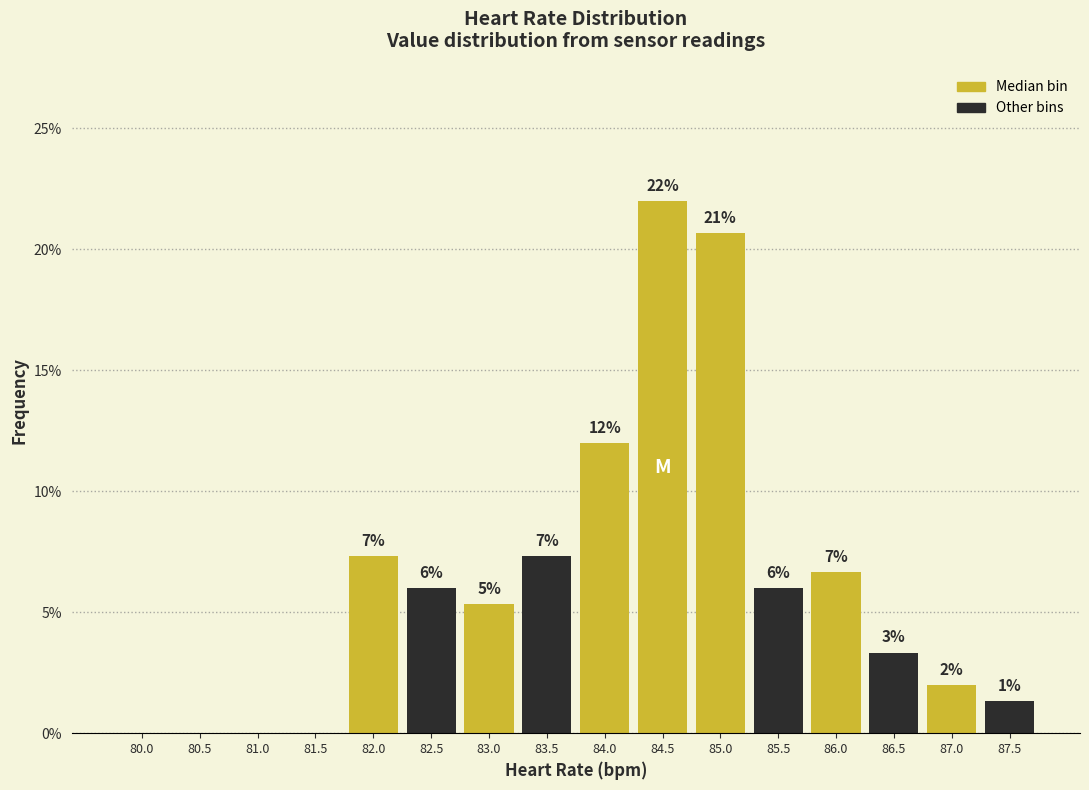

Are the bars horizontal?

No